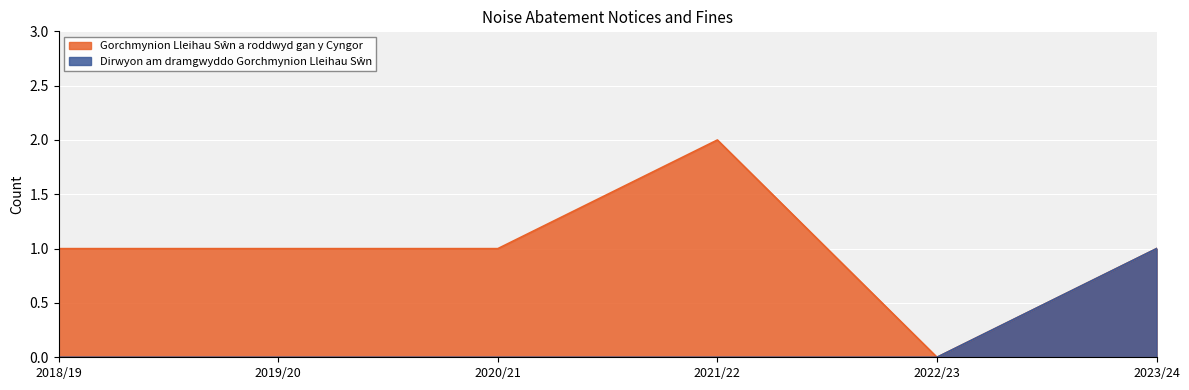

Reading left to right, list all the values displayed in this chart.

Gorchmynion Lleihau Sŵn a roddwyd gan y Cyngor: 2018/19=1	2019/20=1	2020/21=1	2021/22=2	2022/23=0	2023/24=1
Dirwyon am dramgwyddo Gorchmynion Lleihau Sŵn: 2018/19=0	2019/20=0	2020/21=0	2021/22=0	2022/23=0	2023/24=1